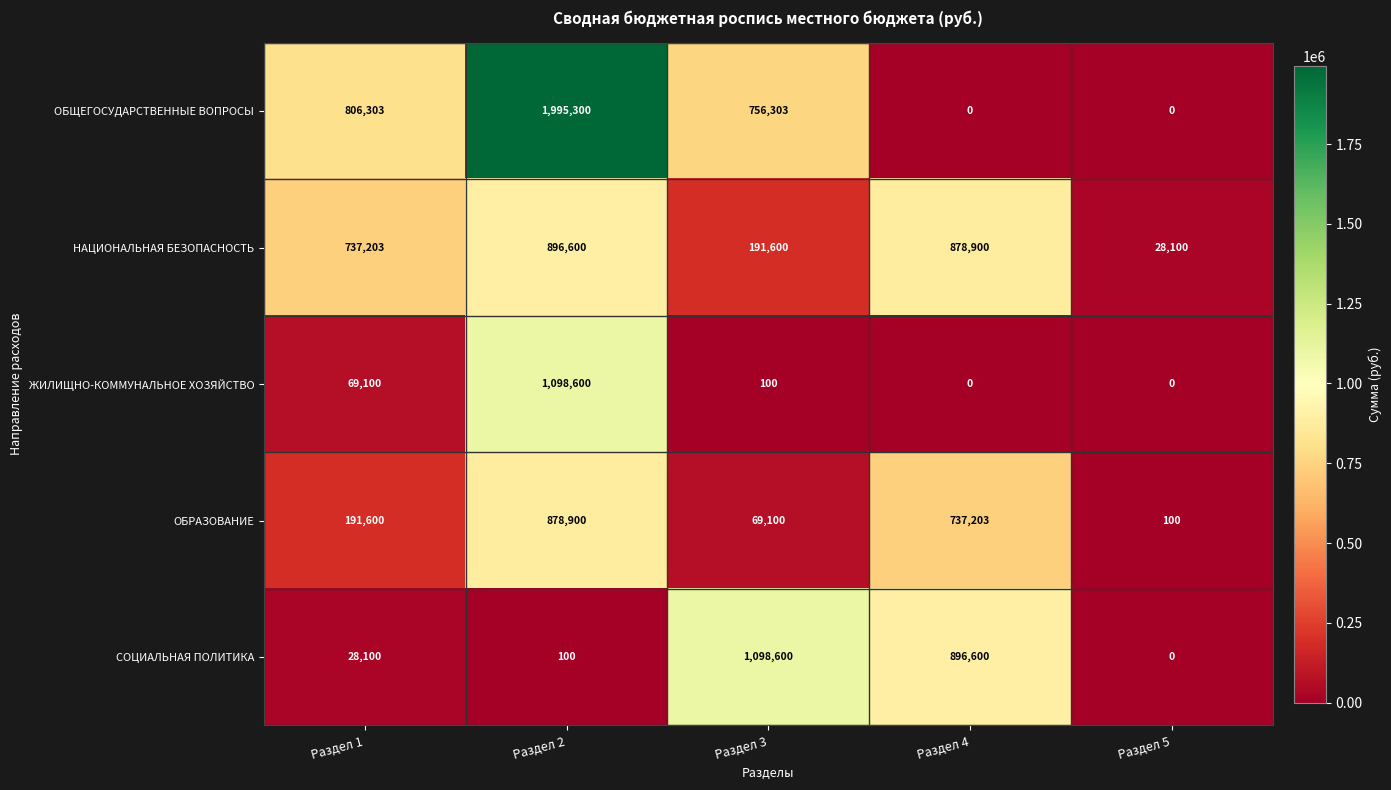

Which series has the largest total across all categories?

ОБЩЕГОСУДАРСТВЕННЫЕ ВОПРОСЫ